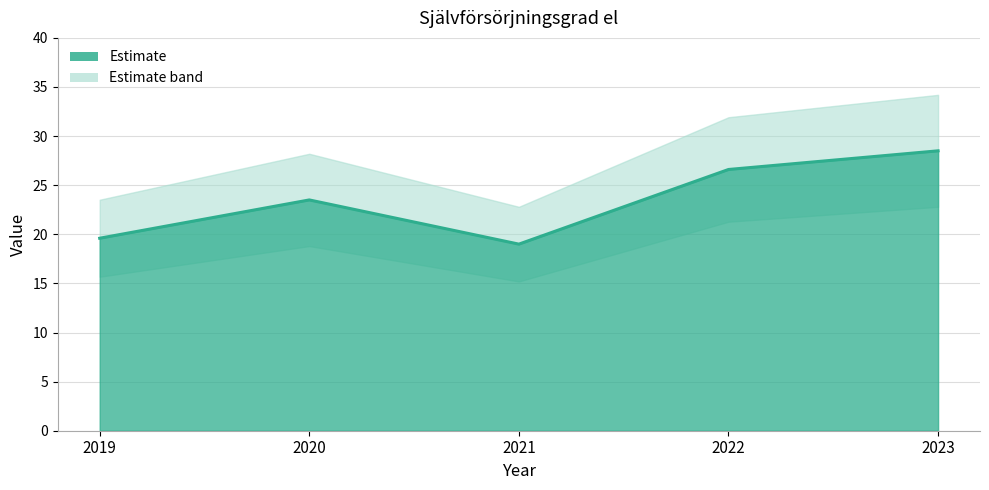

What is the difference between the second highest and second lowest values?

7.0